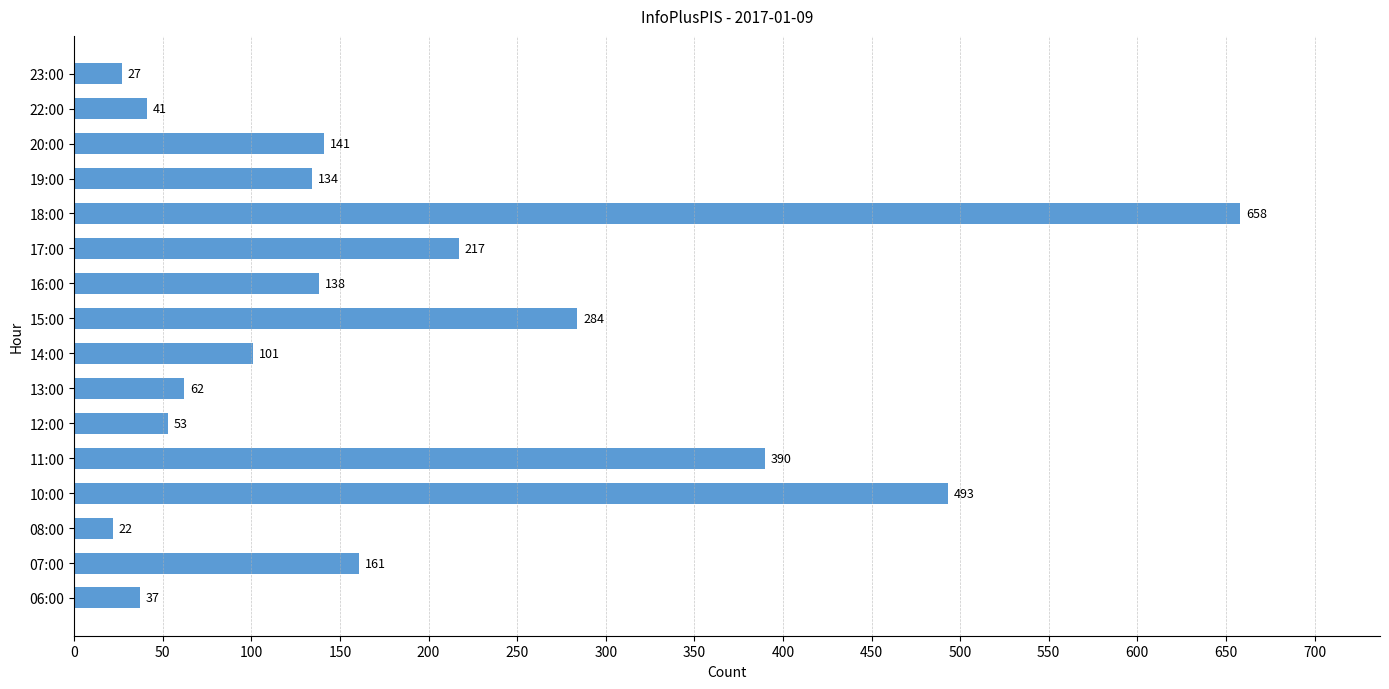

Rank the categories by value from highest to lowest.

18:00, 10:00, 11:00, 15:00, 17:00, 07:00, 20:00, 16:00, 19:00, 14:00, 13:00, 12:00, 22:00, 06:00, 23:00, 08:00